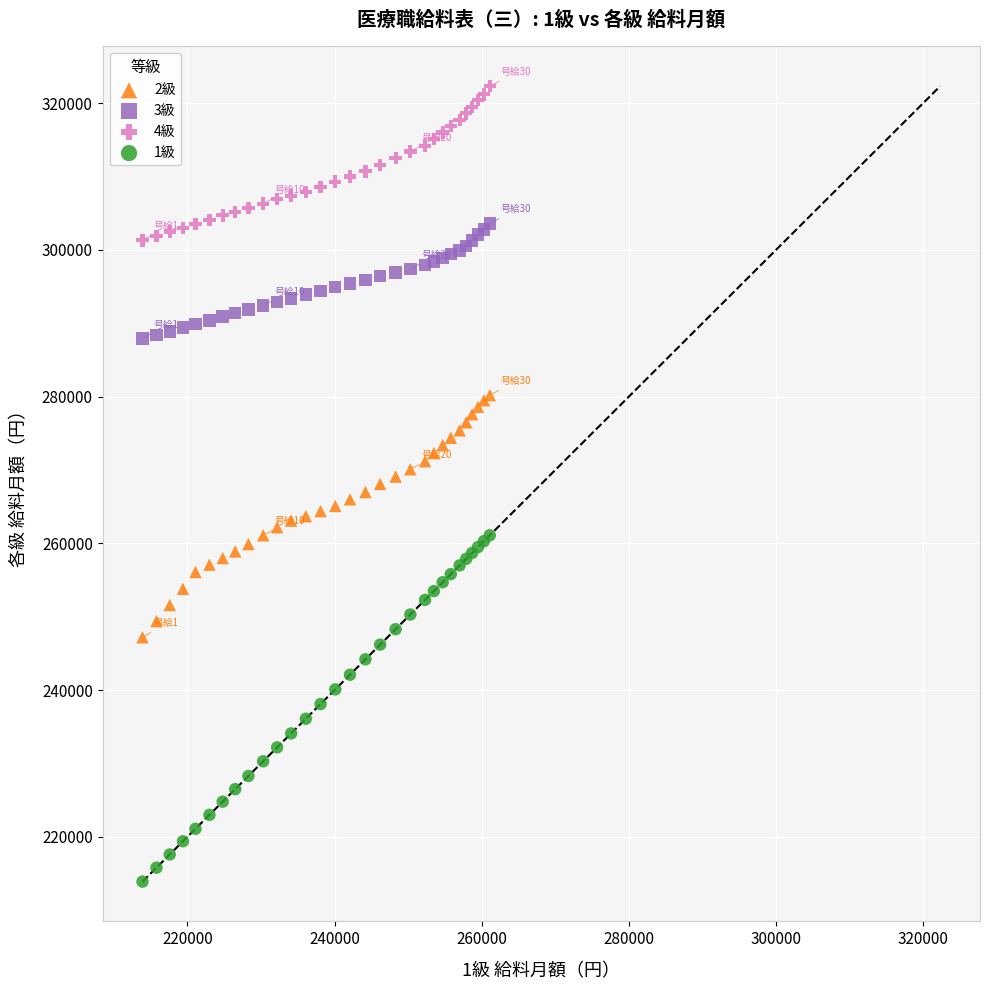

What are all the series names shown in the legend?

2級, 3級, 4級, 1級